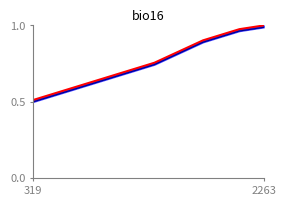

What is the total value across all series at 319?

1.0